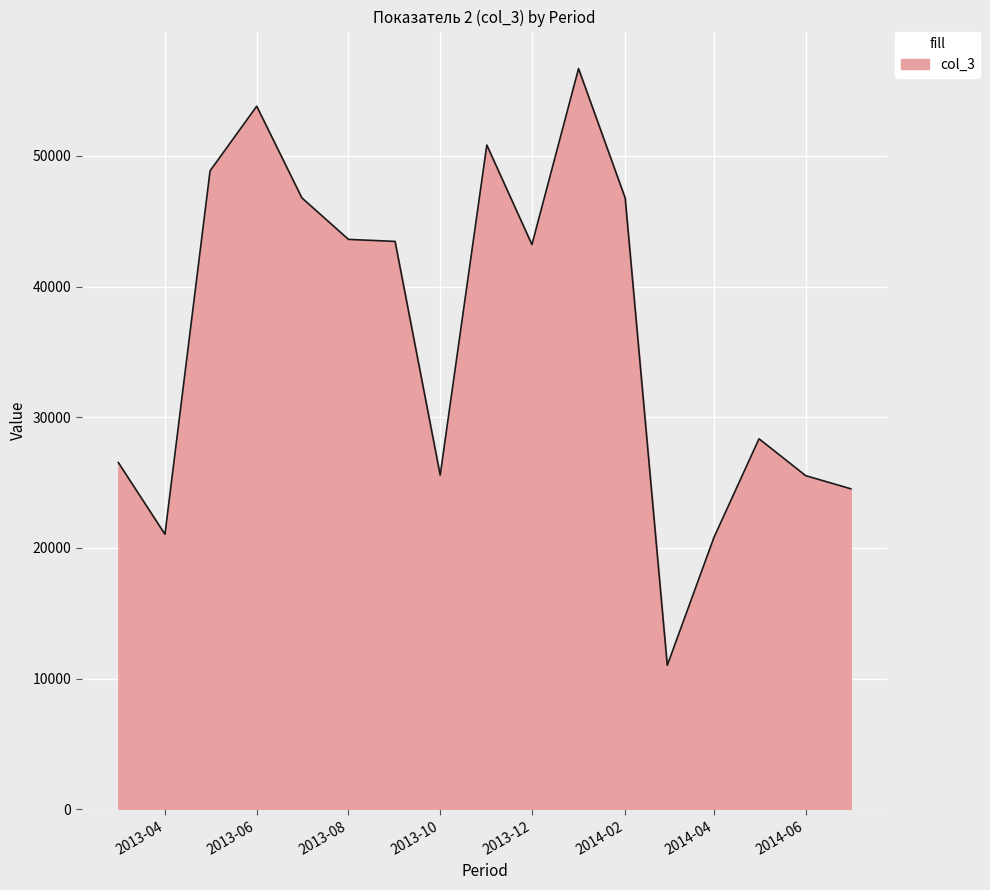

What is the difference between the maximum and minimum values?

45667.2